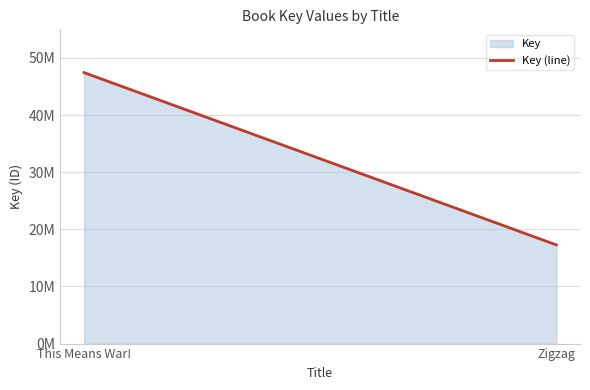

What is the smallest value displayed?

17270137